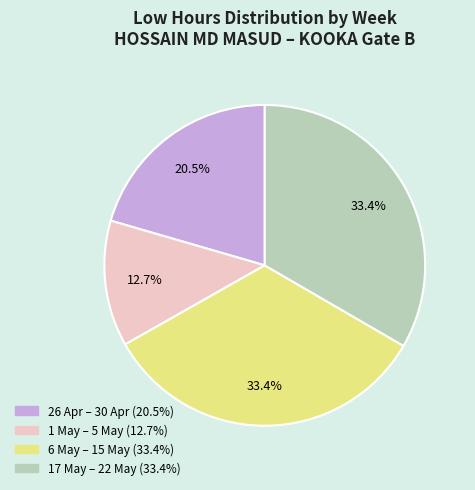

Is there a majority slice in this chart?

No